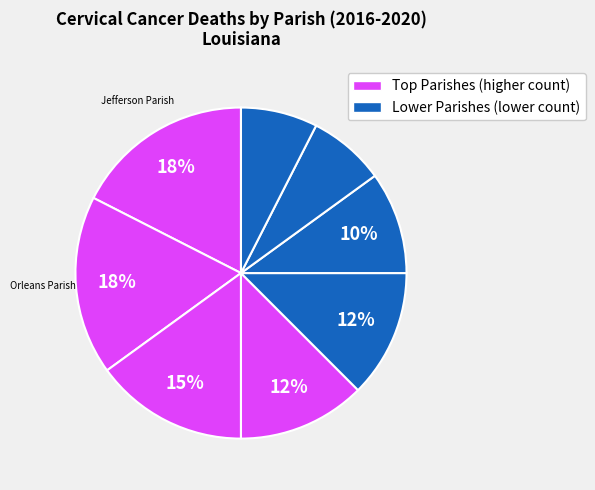

Rank the categories by value from lowest to highest.

Tangipahoa Parish, Ouachita Parish, Calcasieu Parish, Caddo Parish, Lafayette Parish, East Baton Rouge Parish, Jefferson Parish, Orleans Parish